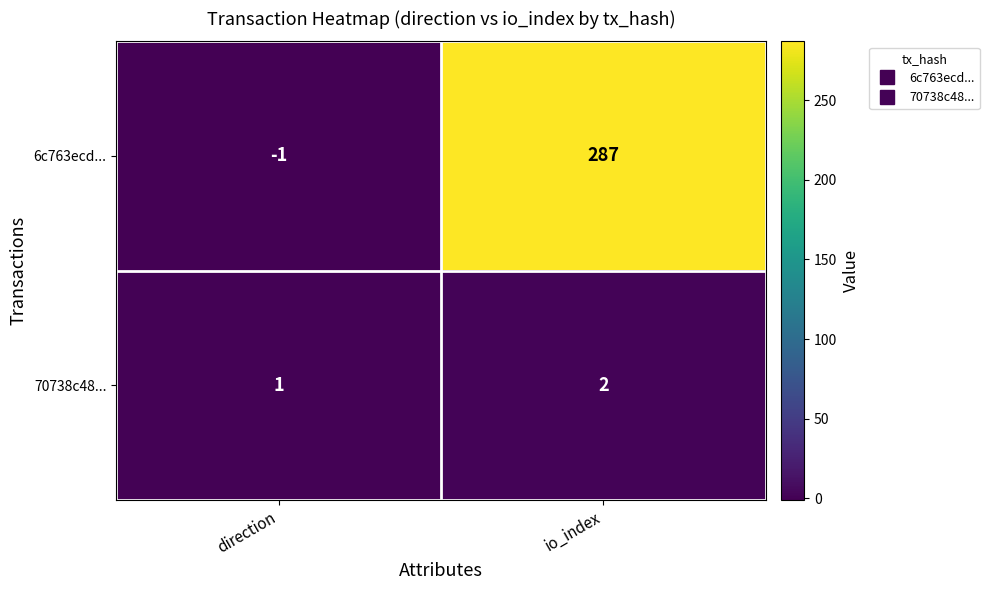

What is the average value of the 6c763ecd... series?

143